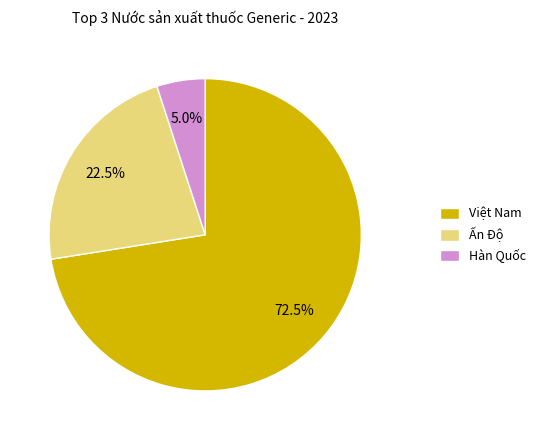

What is the largest slice in the pie chart?

Việt Nam